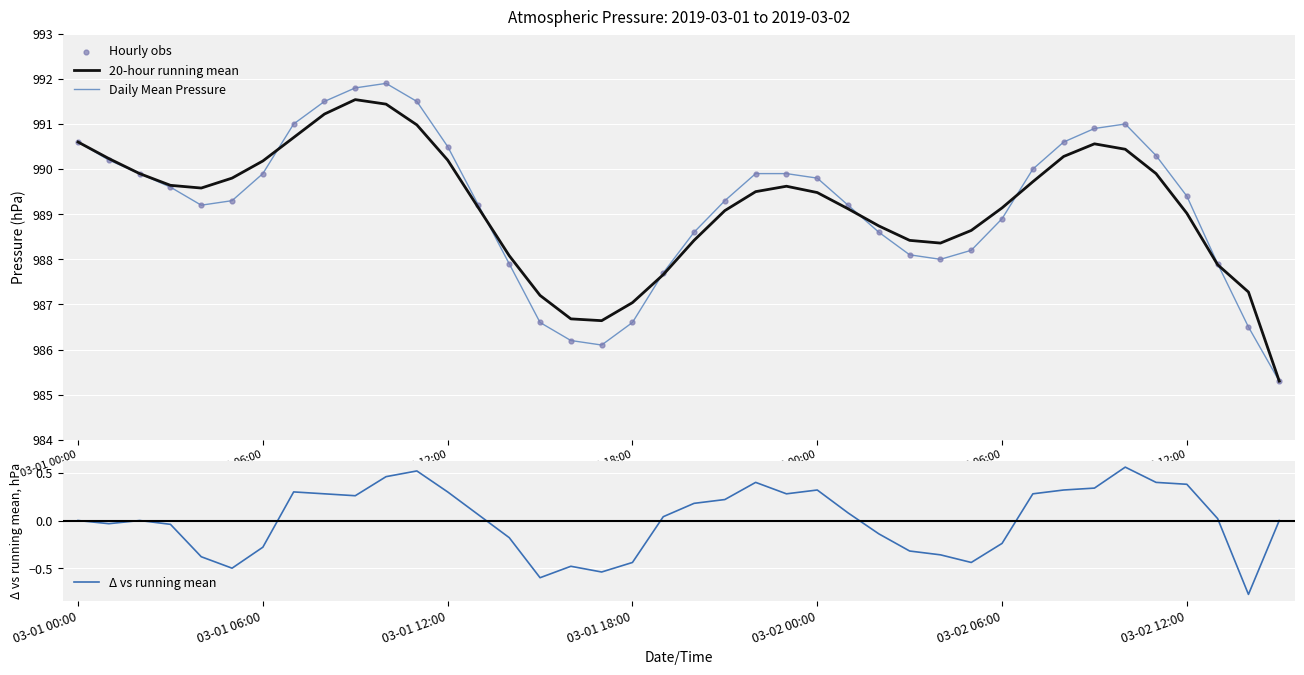

What is the total value across all series at 32?

2971.8